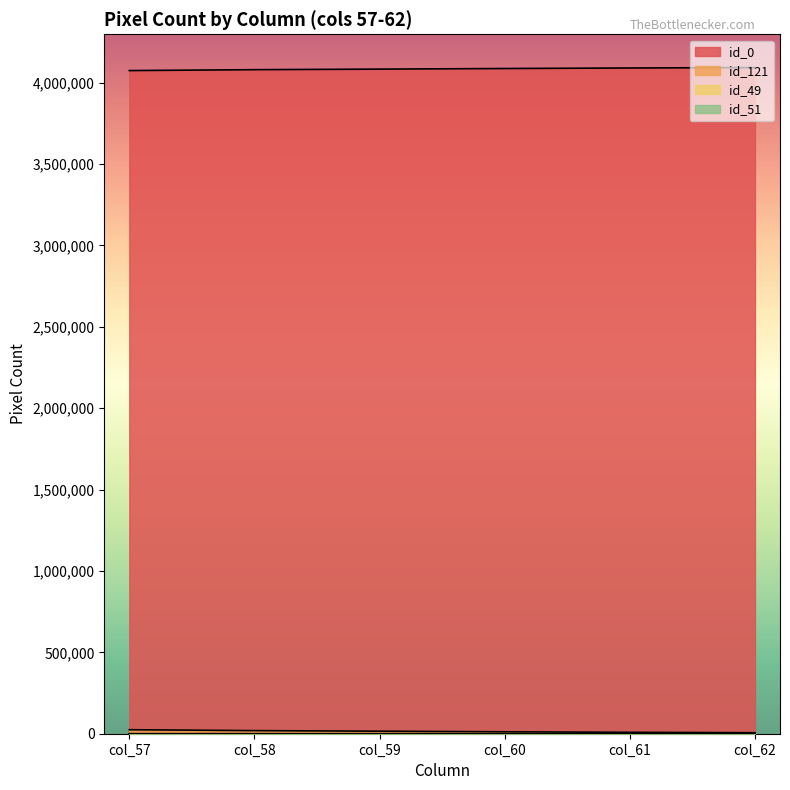

What are all the series names shown in the legend?

id_0, id_121, id_49, id_51